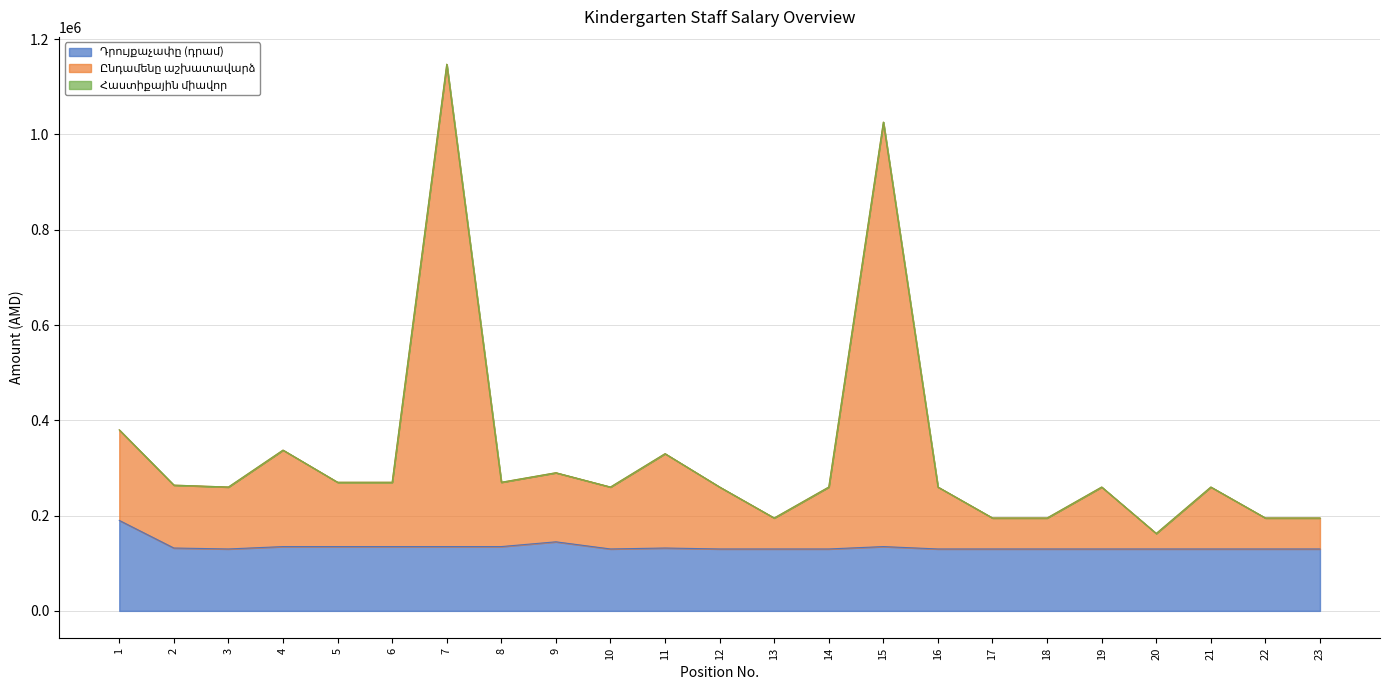

At which category is the sum across all series the highest?

7